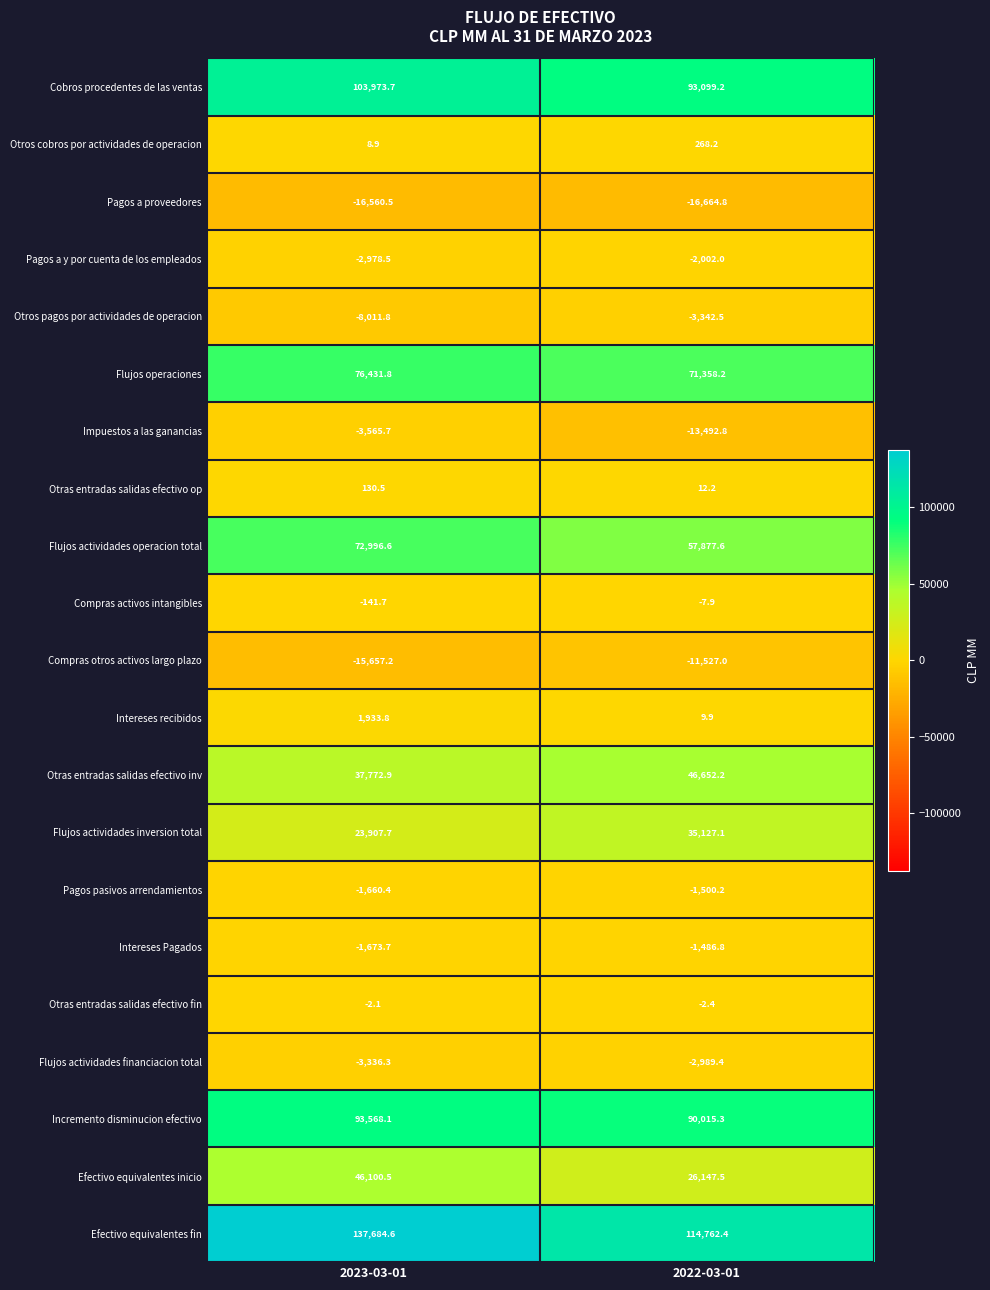

Which category has the lowest value in the Otros cobros por actividades de operacion series?

2023-03-01